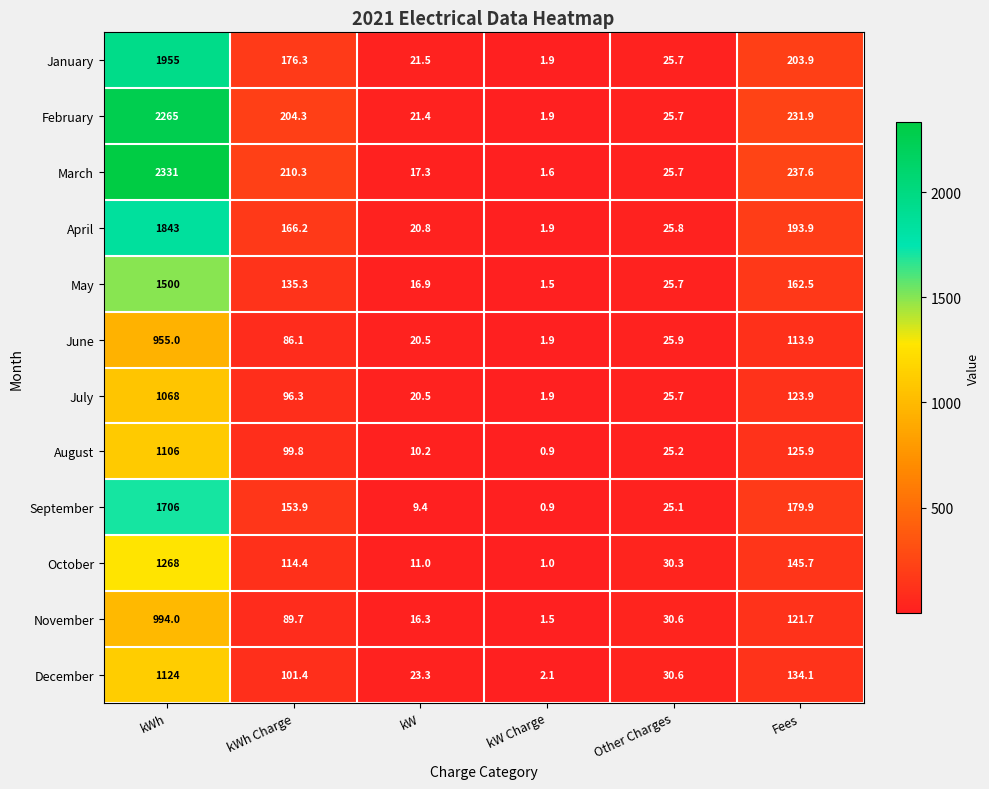

What is the sum of the October values at kWh and Fees?

1413.7